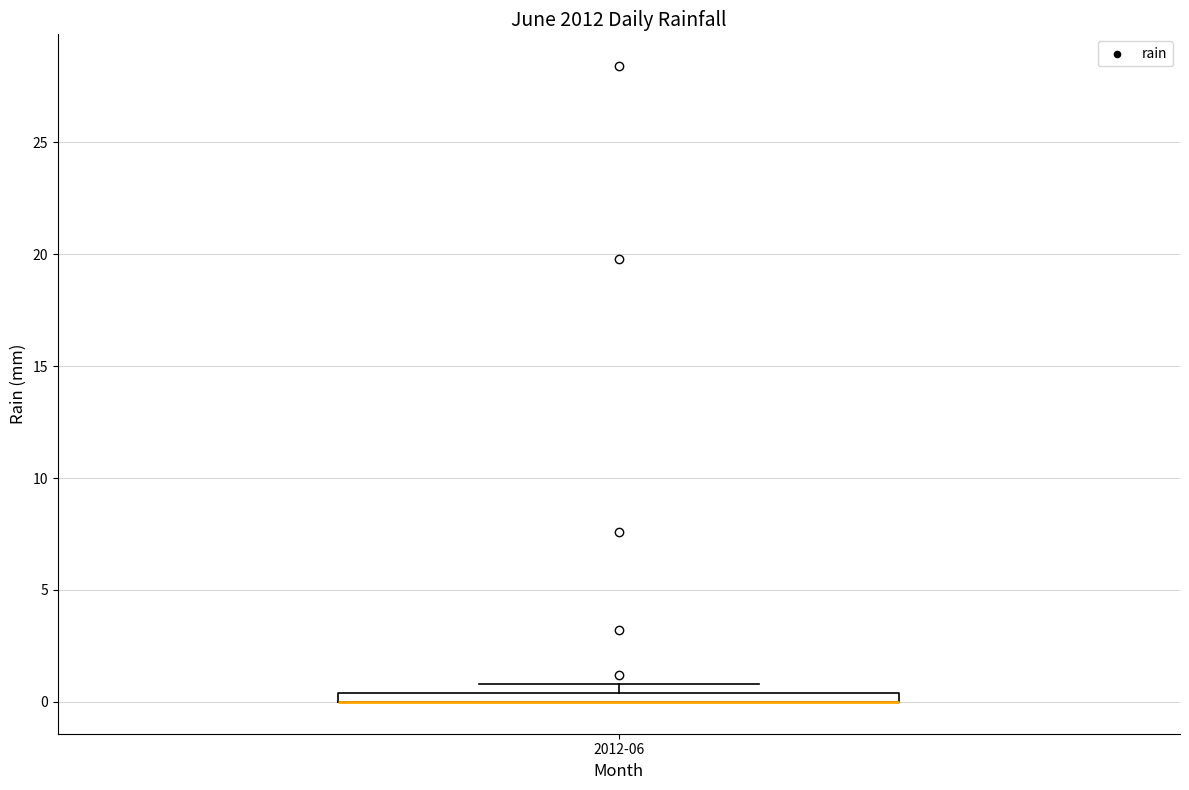

Where is the upper edge of the box for 2012-06 on the y-axis? The values are not printed on the chart, so give them approximately, as read against the axis.

0.5